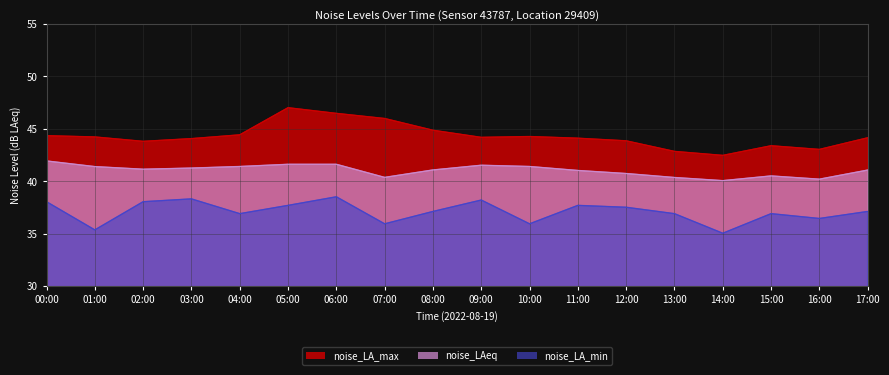

At which category does noise_LA_min reach its first local peak?

03:00